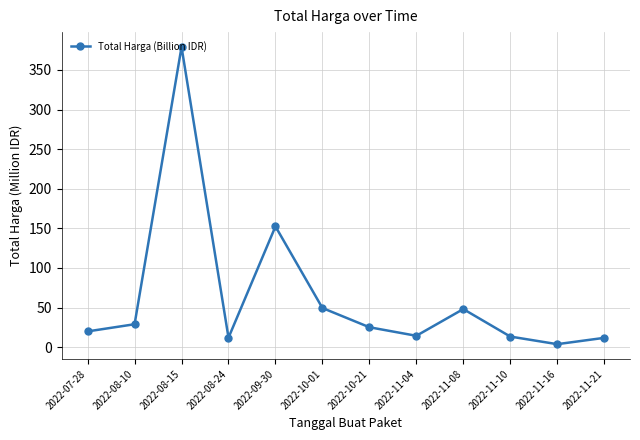

Does the chart have visible grid lines?

Yes